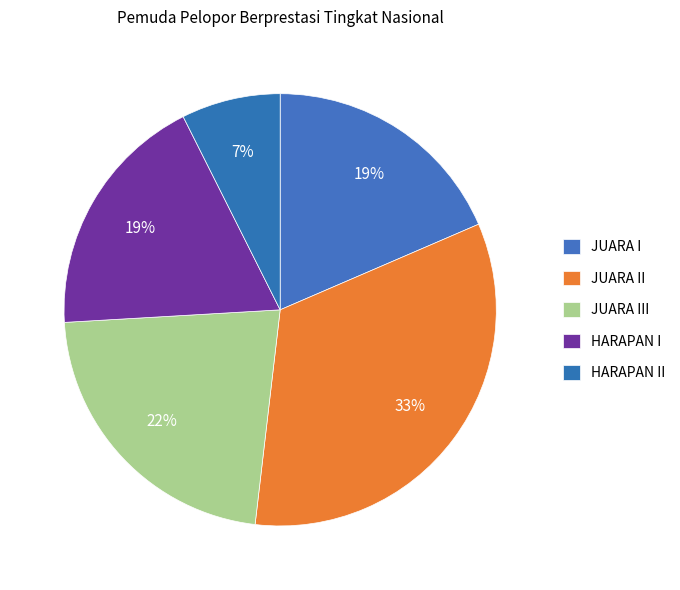

To the nearest percent, what portion does HARAPAN I represent?

19%